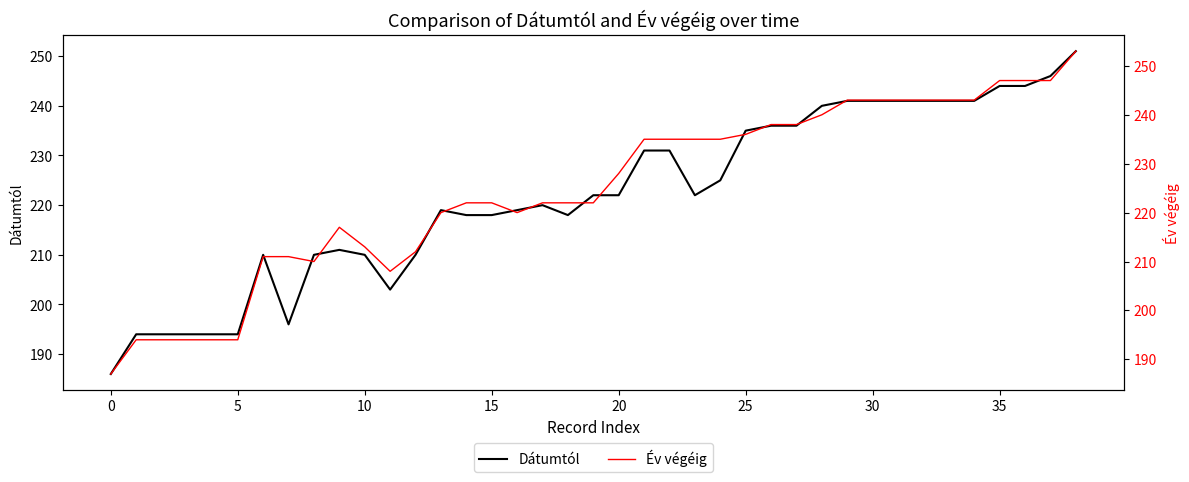

What is the total value across all series at 31?

484